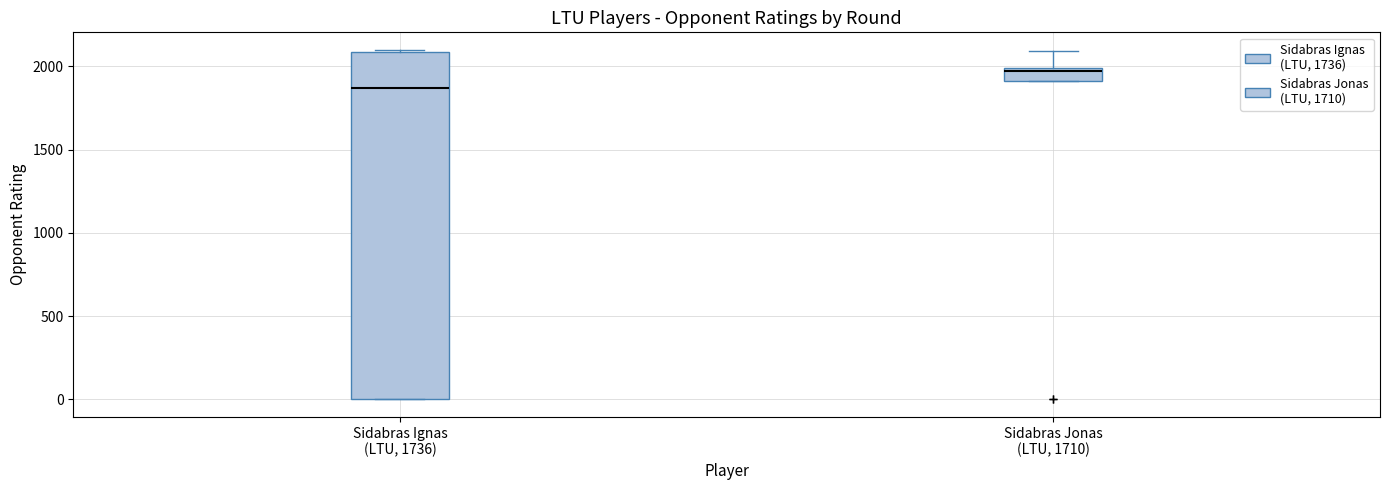

Where is the upper edge of the box for Sidabras Jonas (LTU, 1710) on the y-axis? The values are not printed on the chart, so give them approximately, as read against the axis.

2000